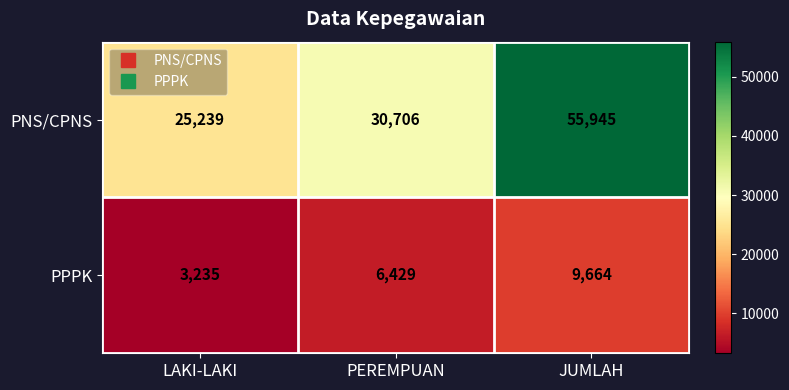

Rank the series at PEREMPUAN from highest to lowest value.

PNS/CPNS, PPPK